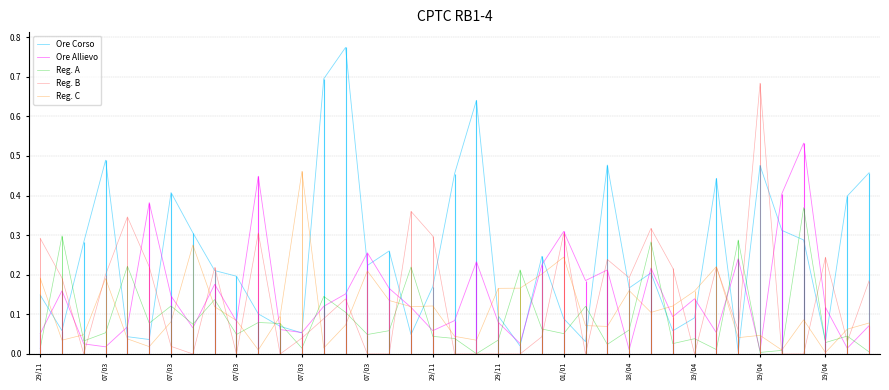

Rank the series by their maximum value, from lowest to highest.

Reg. A, Reg. C, Ore Allievo, Reg. B, Ore Corso